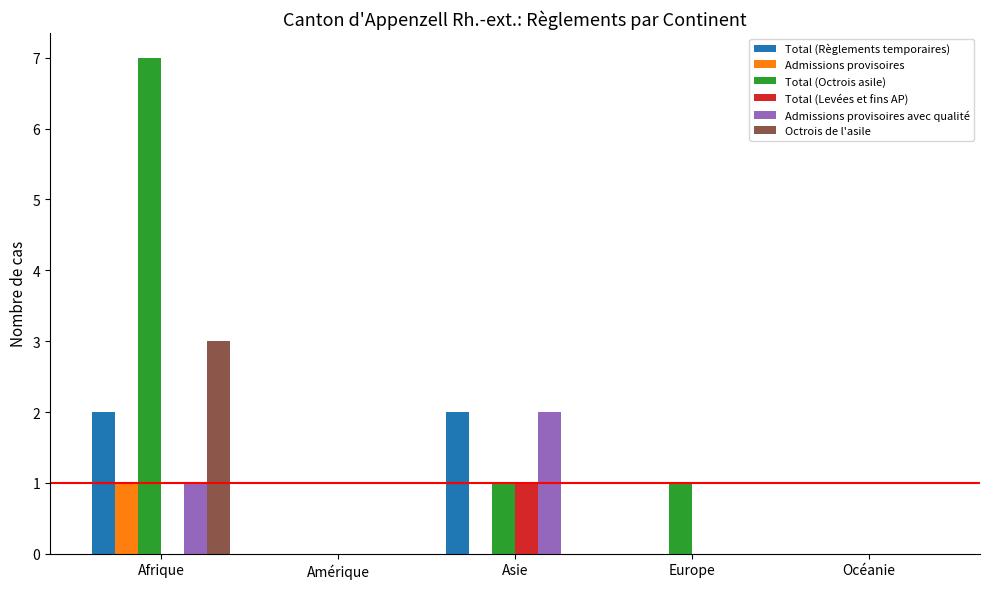

Are the bars horizontal?

No